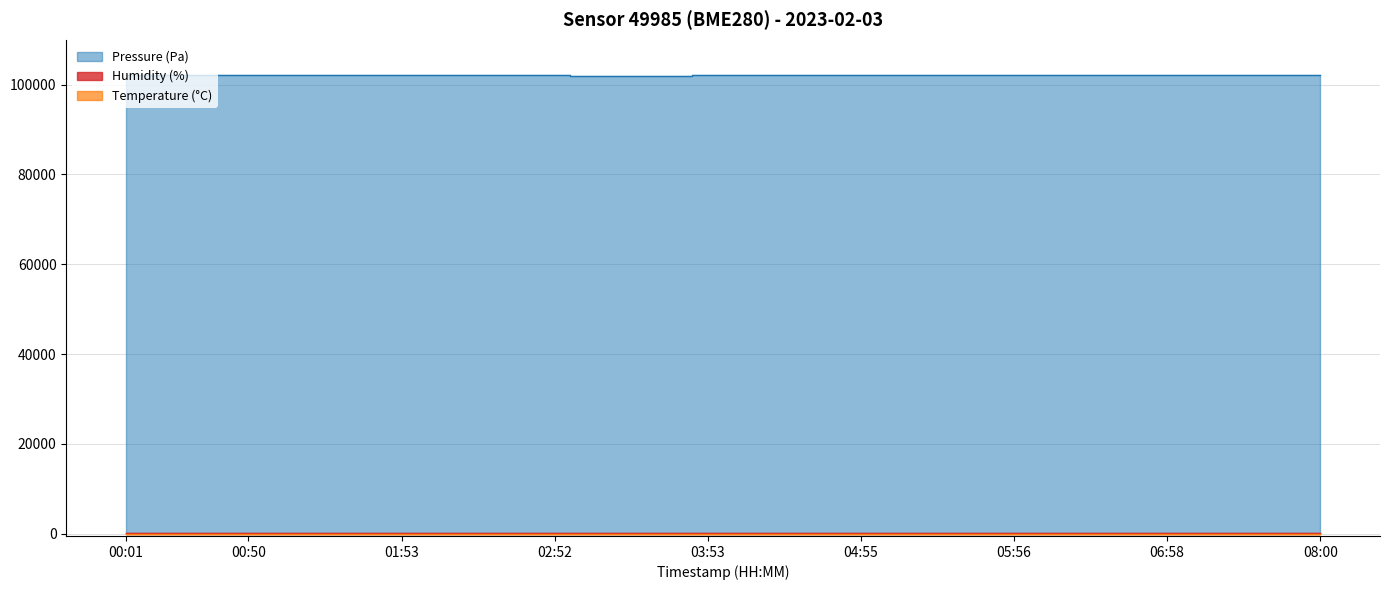

Is the value of Pressure at 06:09 greater than the value of Humidity at 04:18?

Yes